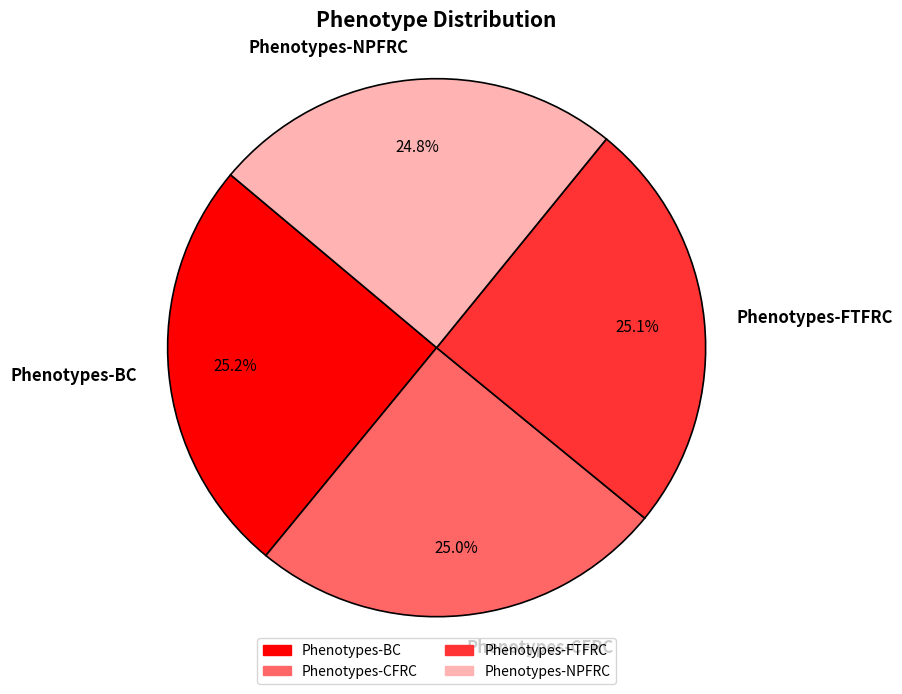

Count the number of slices in the pie.

4